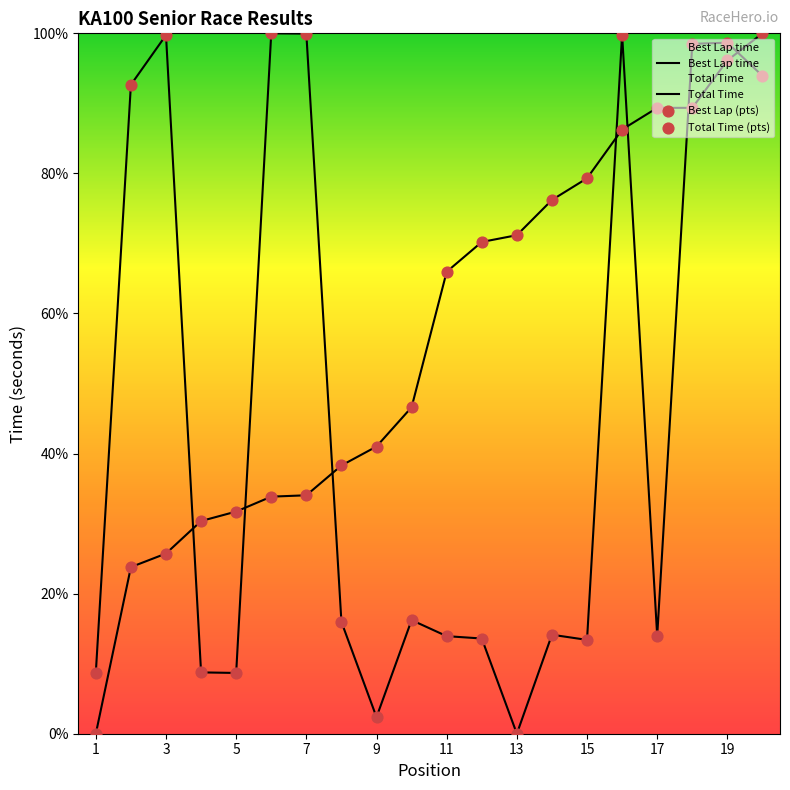

What is the total value across all series at 12?

154.0